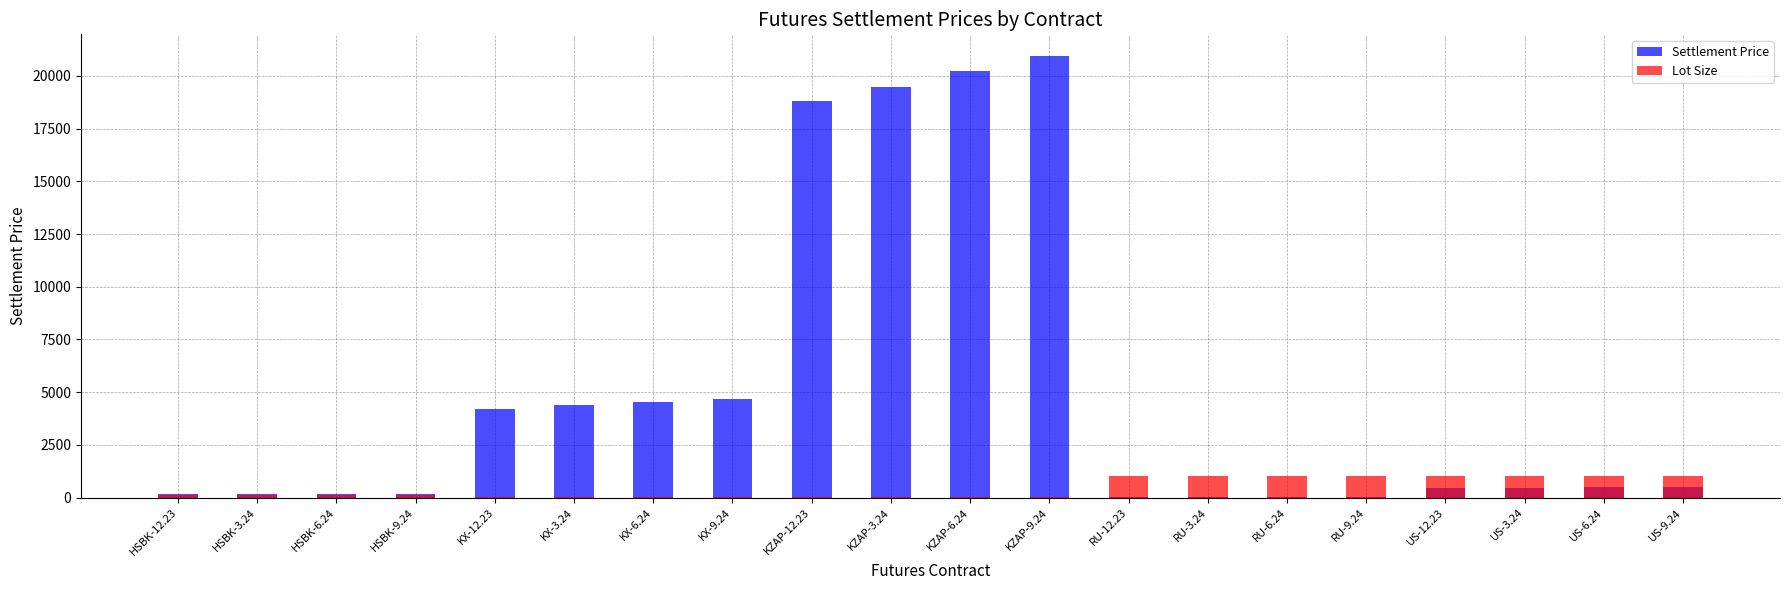

The value of Settlement Price at US-6.24 is 481.3. True or false?

True